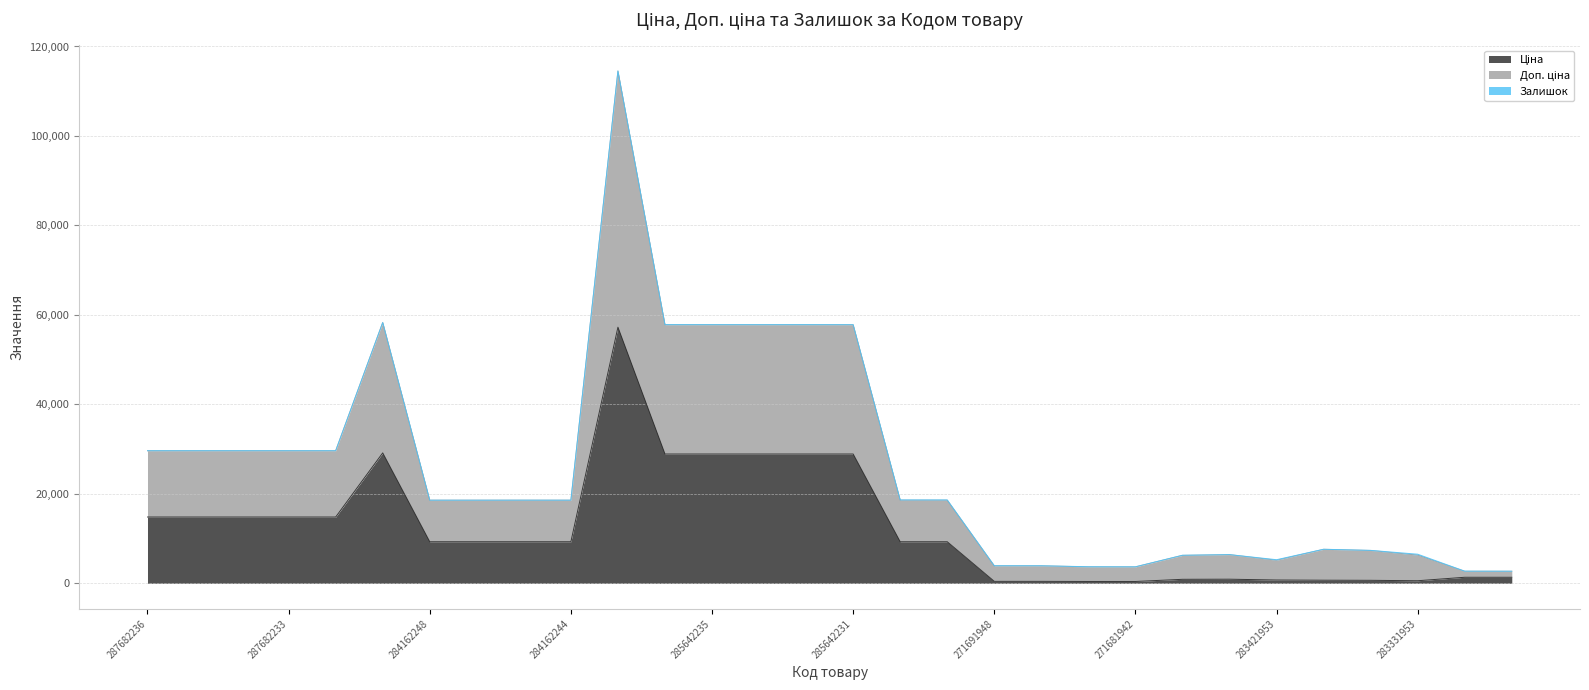

True or false: Ціна and Доп. ціна cross at least once.

False